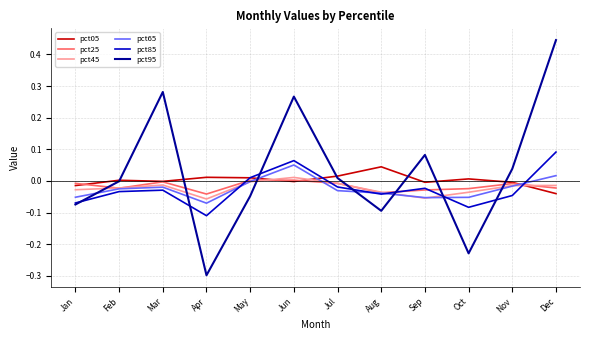

Which category has the lowest value across all series?

Apr